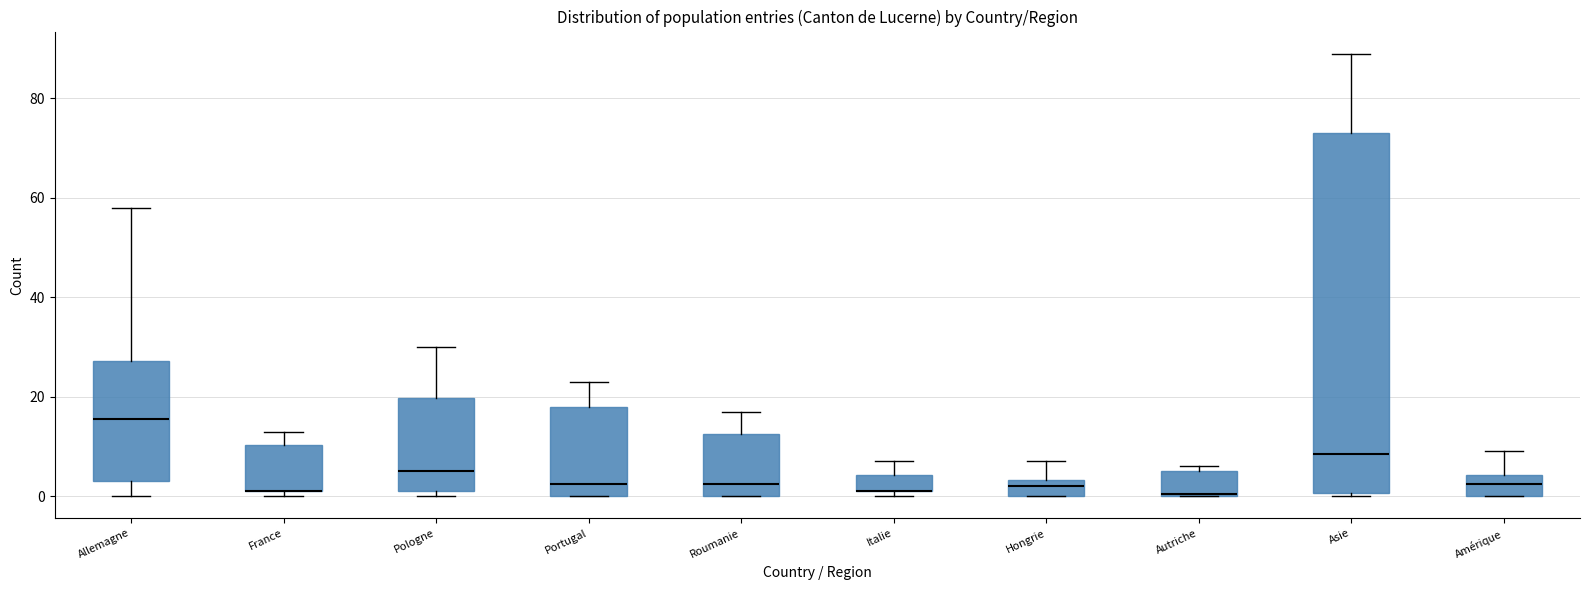

Comparing the boxes themselves (not the whiskers), which one is the tallest?

Asie